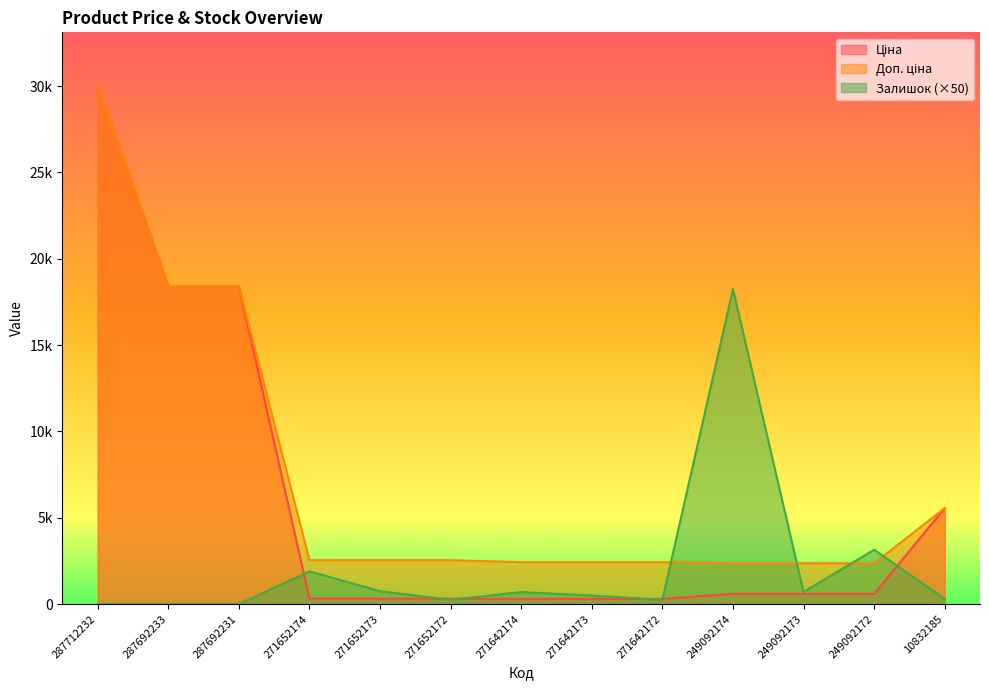

What value does the Доп. ціна series have at 271652172?

2546.4